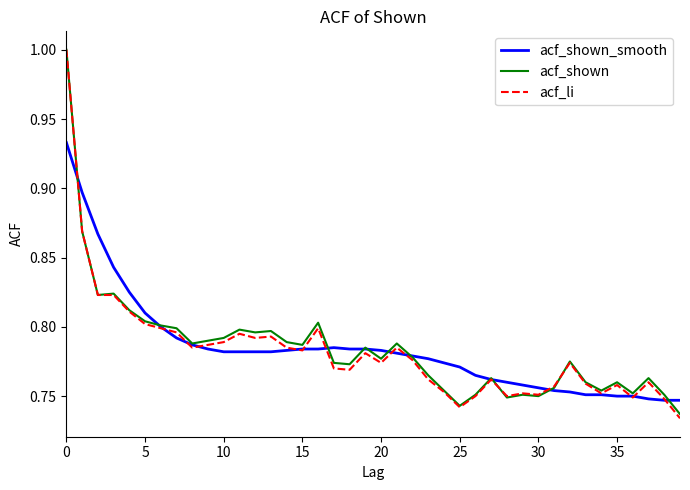

What is the highest value of the acf_shown series?

1.0